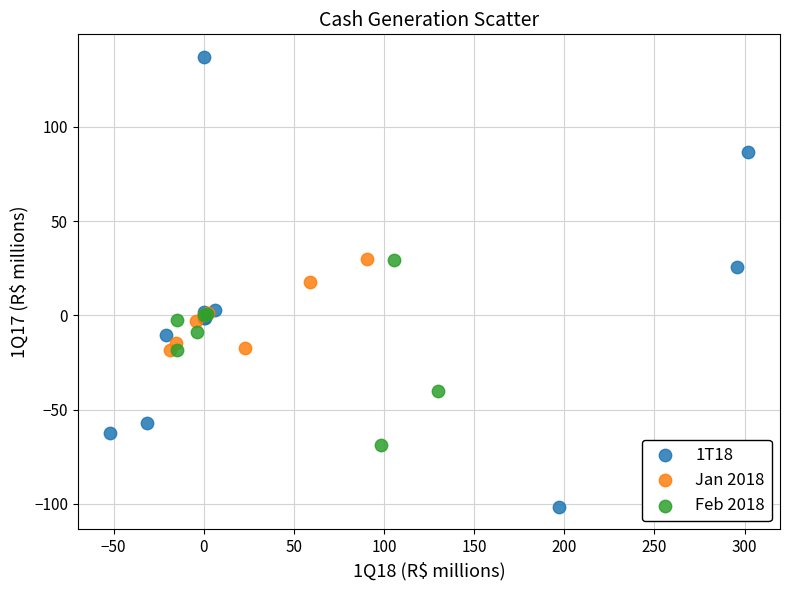

Which series has the widest spread of Y values?

1T18